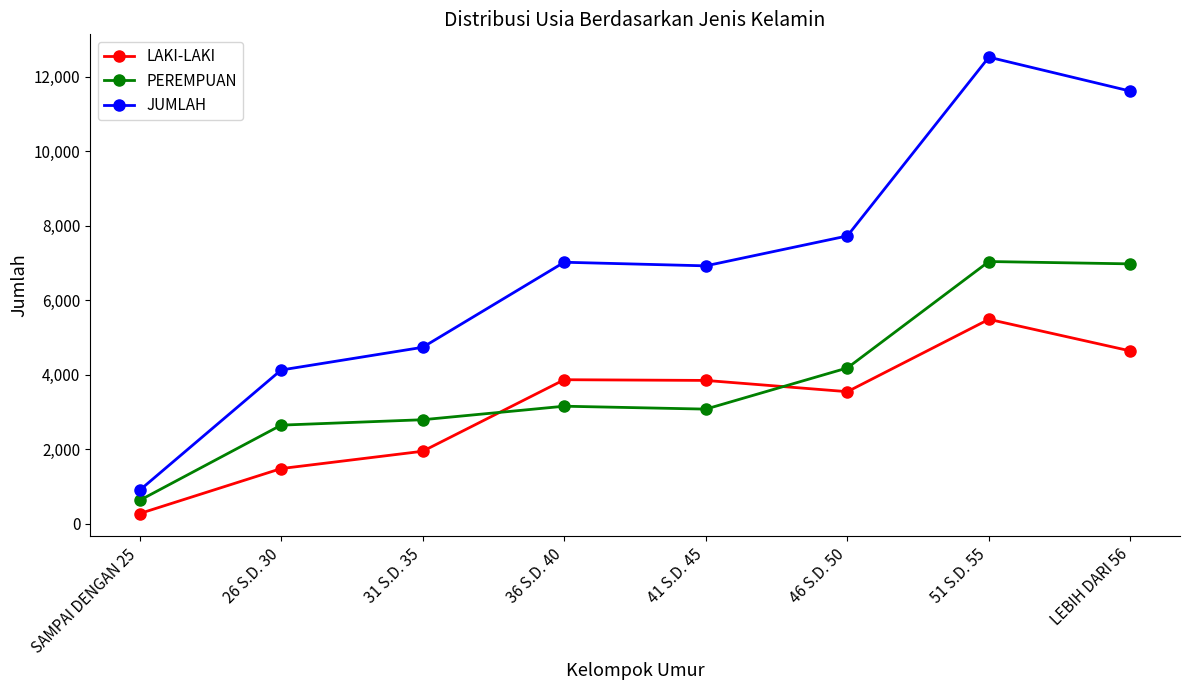

How many lines are shown in the chart?

3